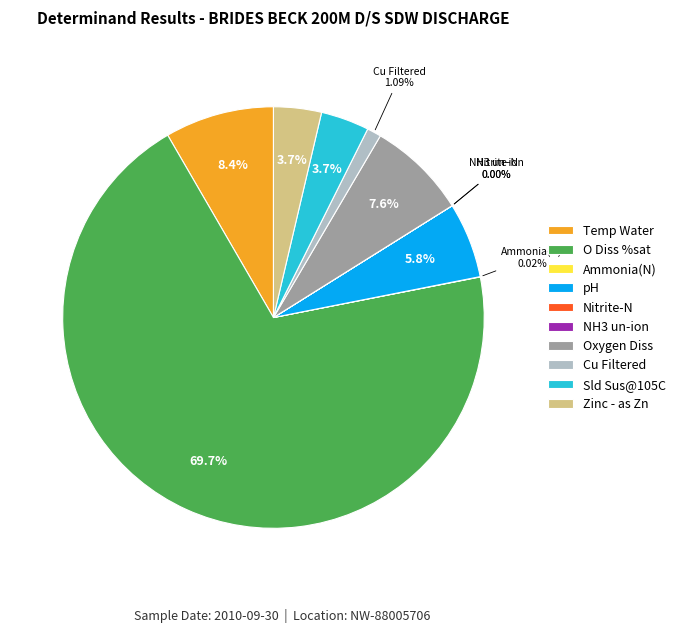

Between O Diss %sat and pH, which is larger?

O Diss %sat